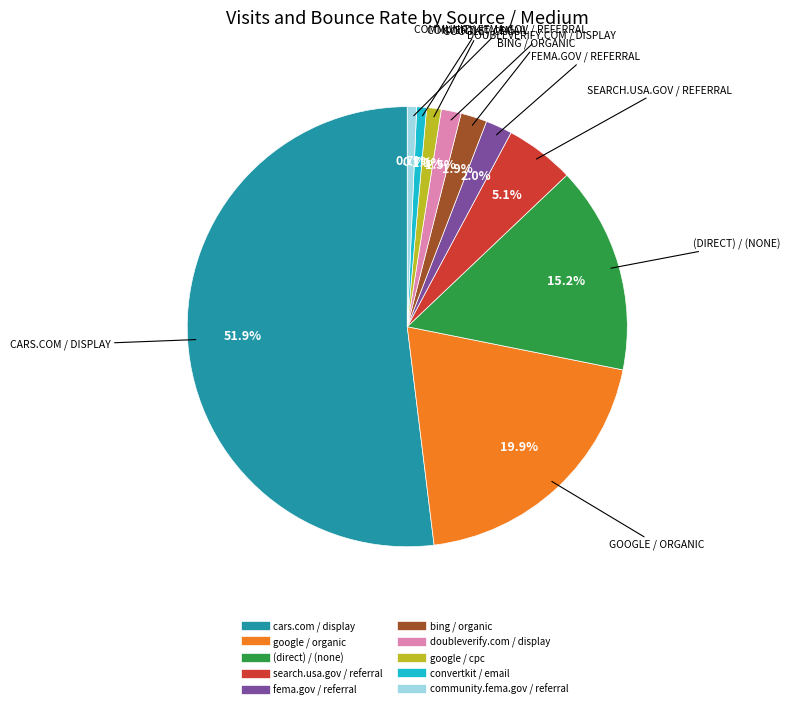

Between search.usa.gov / referral and doubleverify.com / display, which is larger?

search.usa.gov / referral